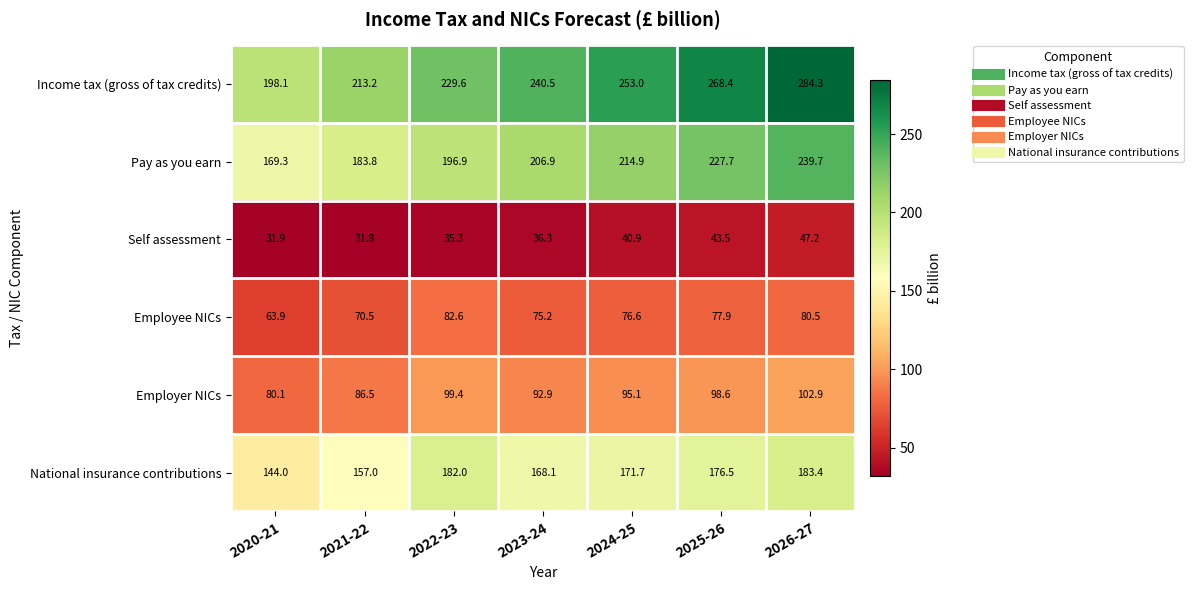

What is the difference between the highest and lowest values at 2025-26?

224.9